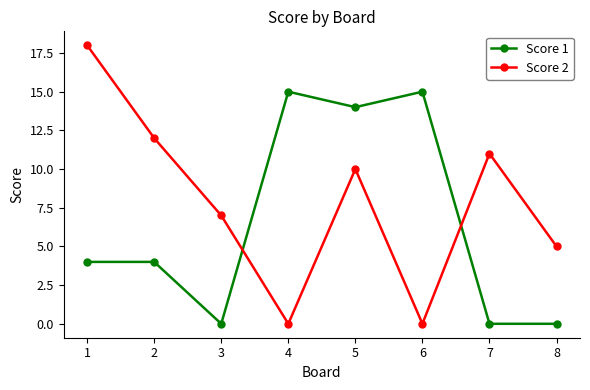

Which series changed the most between 2 and 6?

Score 2